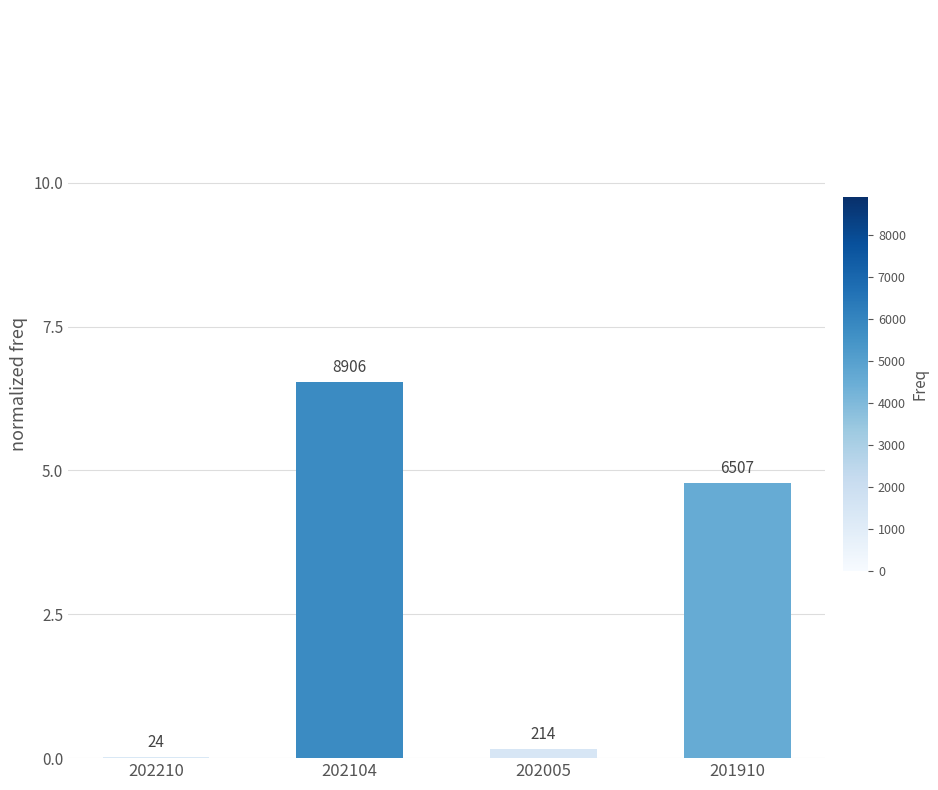

Where is the data nearest to the value 3?

201910